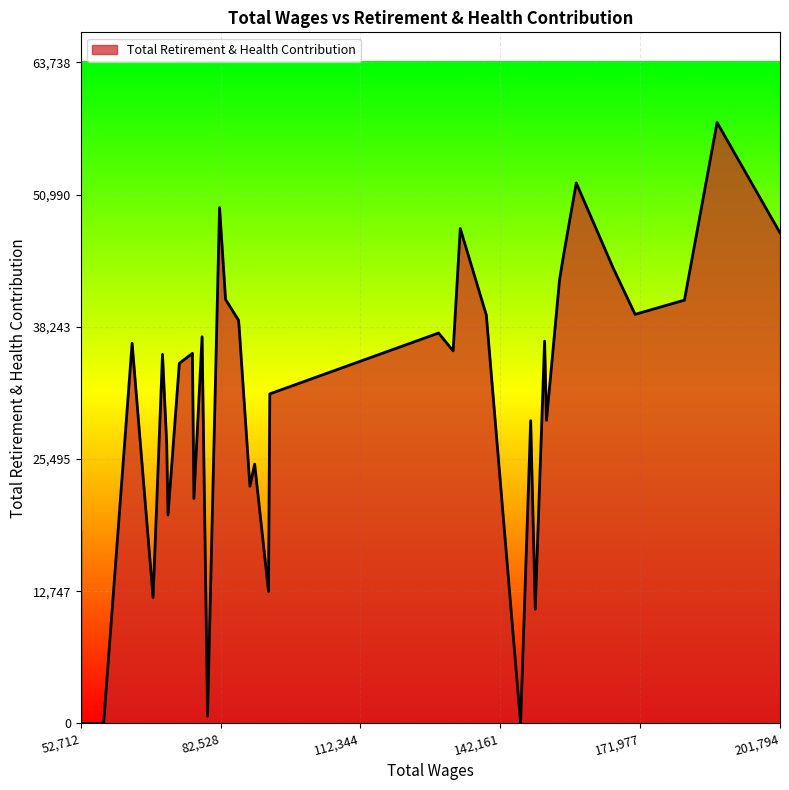

What is the difference between the maximum and second lowest values?

57944